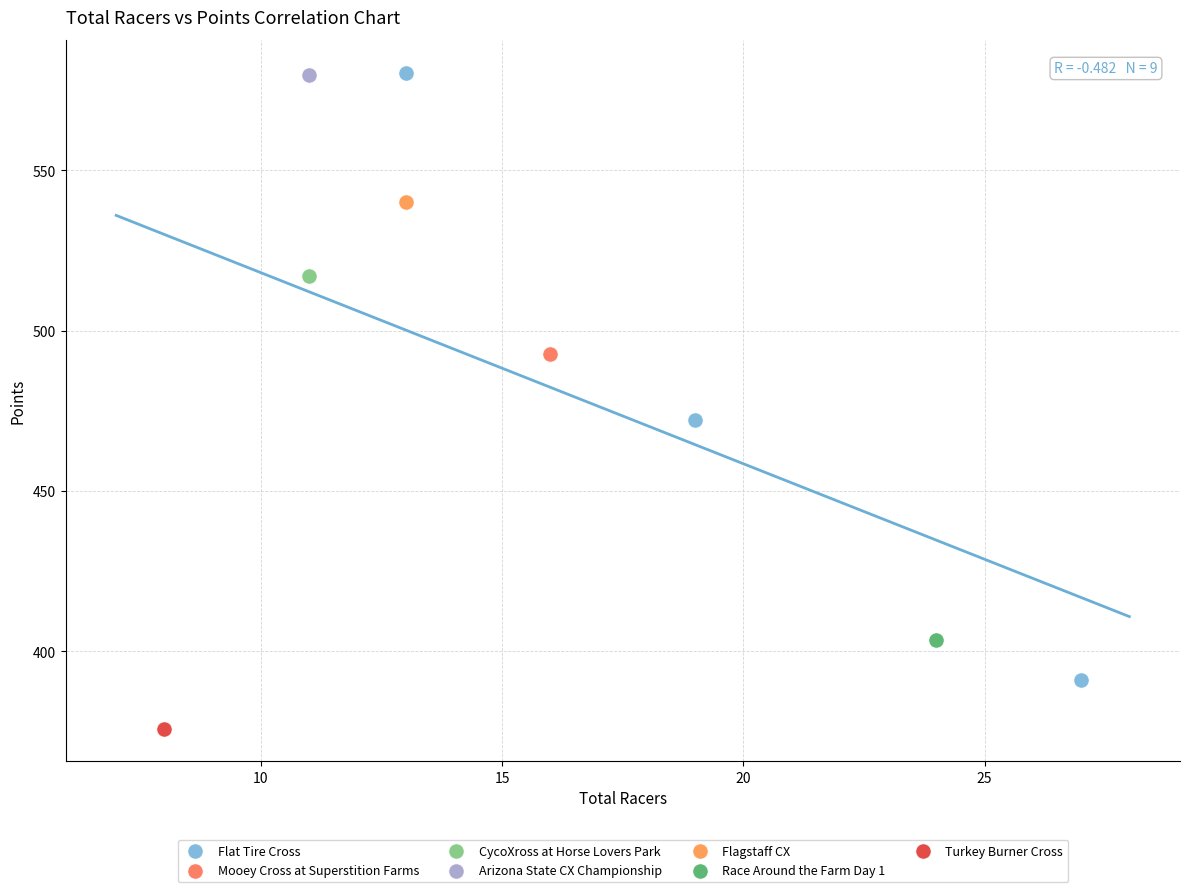

What are all the series names shown in the legend?

Flat Tire Cross, Mooey Cross at Superstition Farms, CycoXross at Horse Lovers Park, Arizona State CX Championship, Flagstaff CX, Race Around the Farm Day 1, Turkey Burner Cross